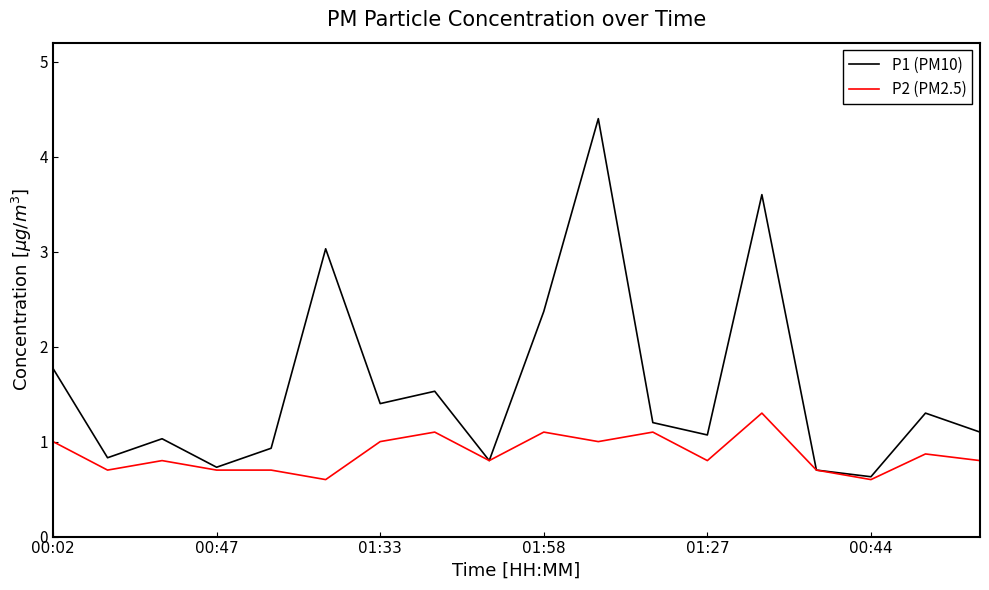

Which series has the largest range (max minus min)?

P1 (PM10)